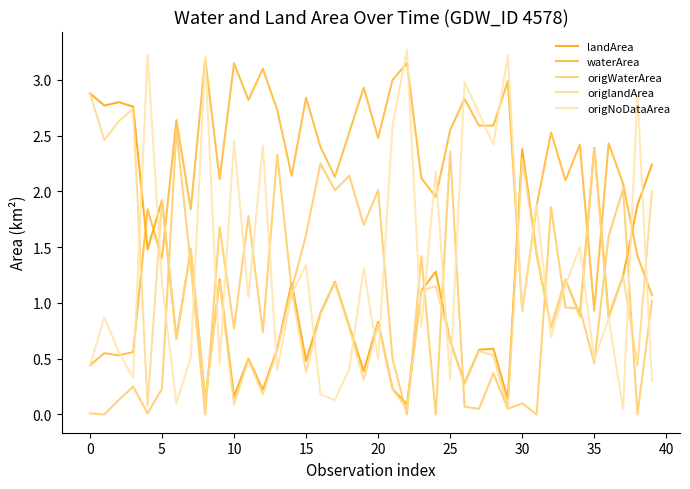

At how many categories does at least one series exceed 0?

40